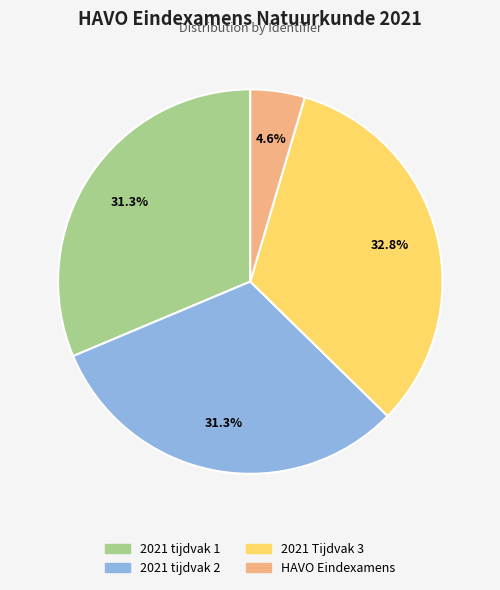

Which slice is the smallest?

HAVO Eindexamens